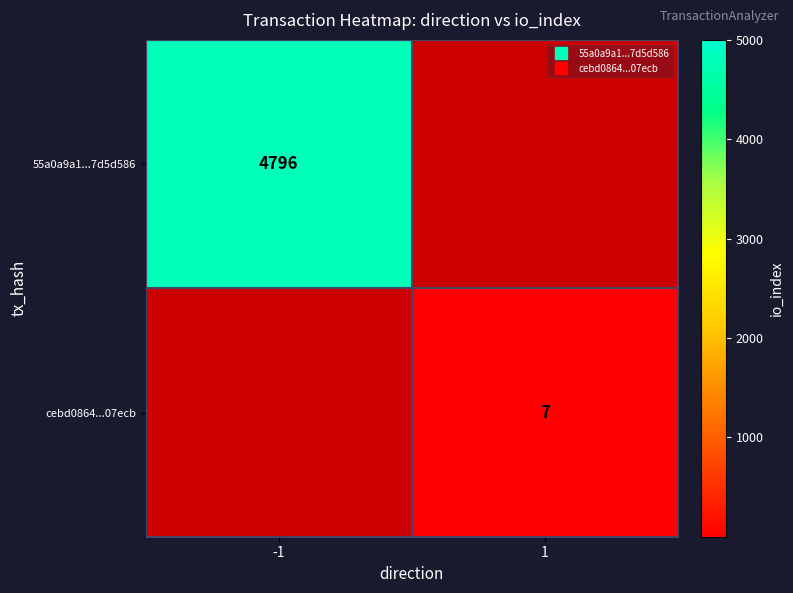

Which category has the highest value in the cebd0864...07ecb series?

1